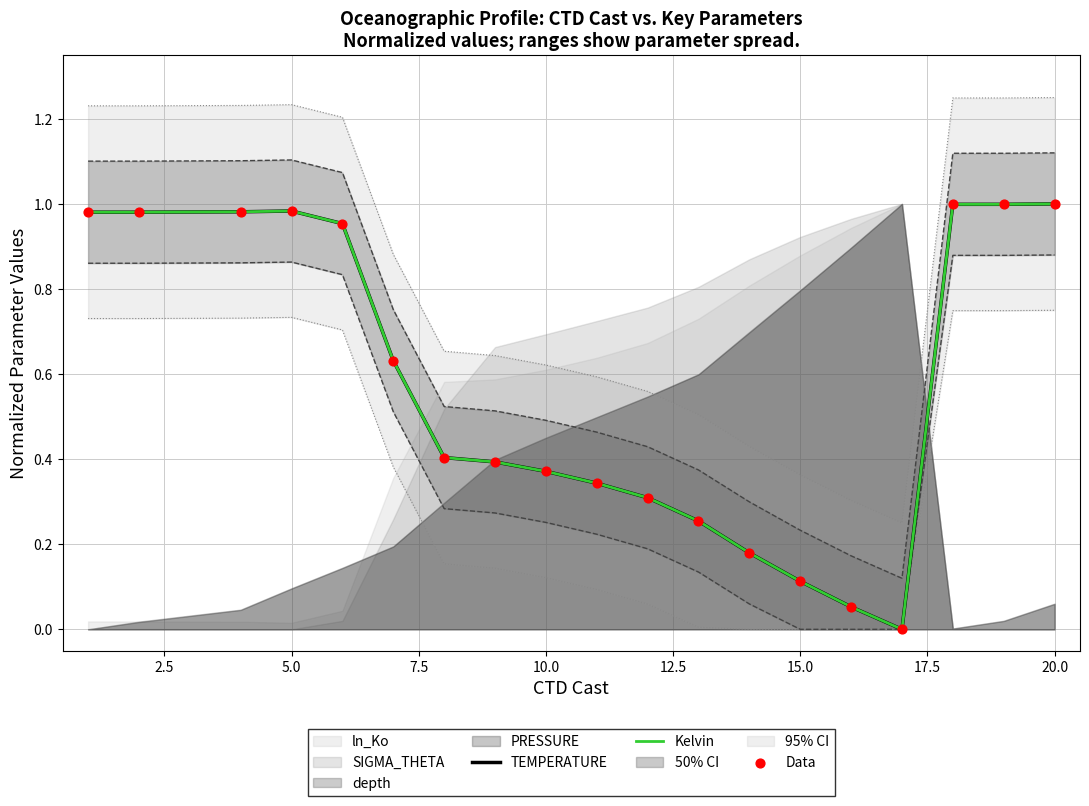

At which category is the sum across all series the highest?

20.0